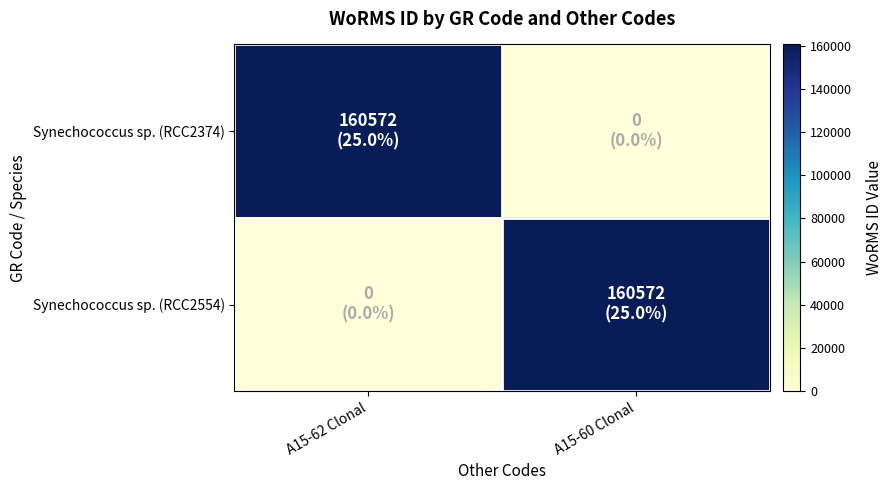

Which series has the largest range (max minus min)?

Synechococcus sp. (RCC2374)